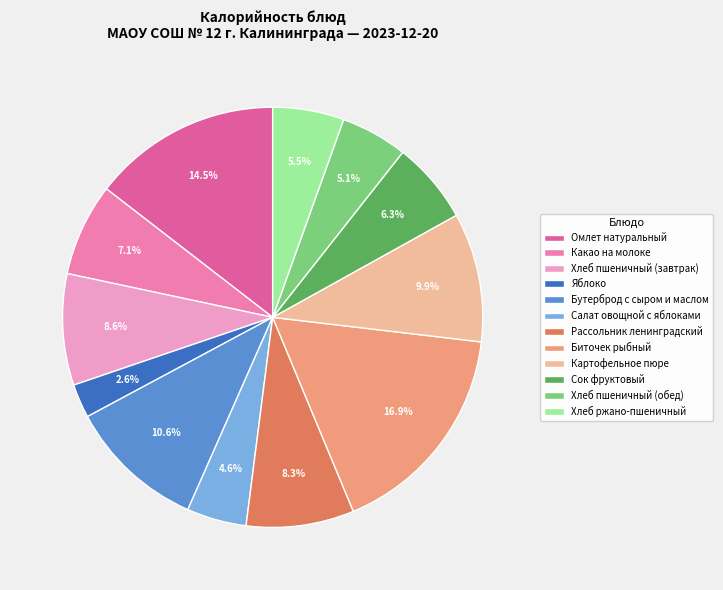

What is the largest slice in the pie chart?

Биточек рыбный